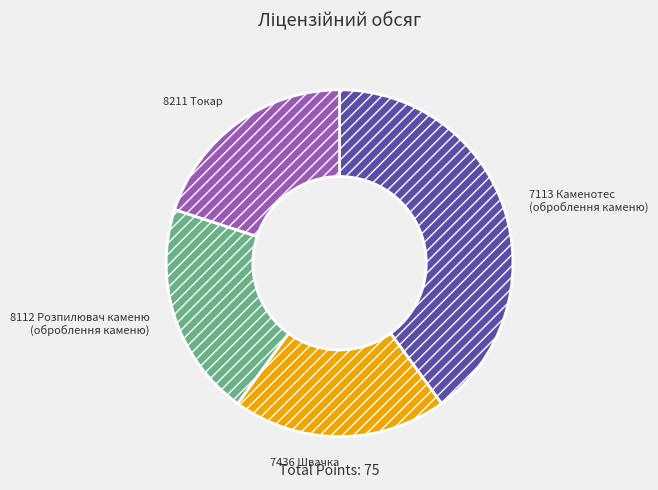

What is the ratio of the value at 7436 Швачка to the value at 8211 Токар?

1.0